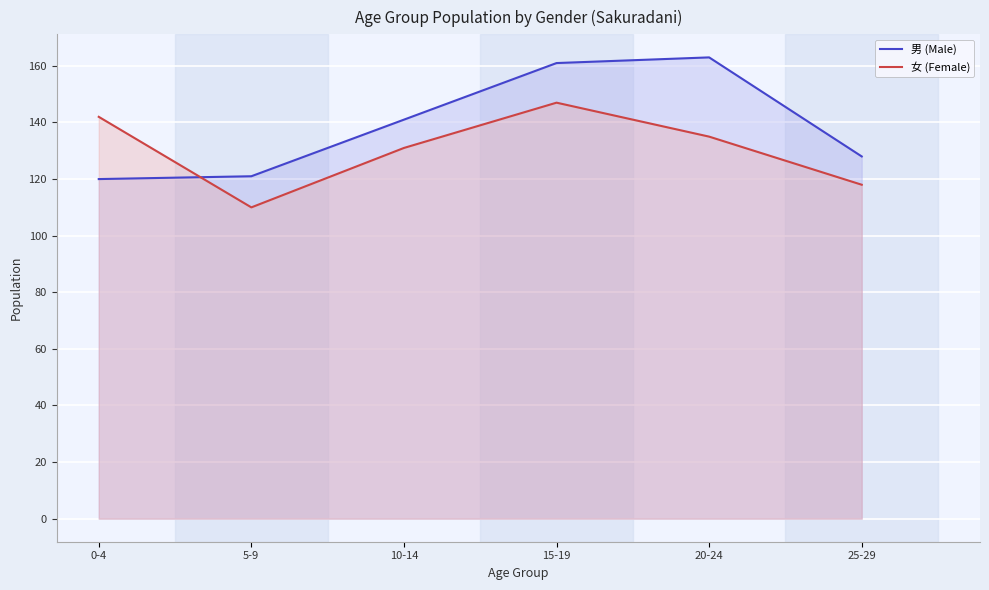

Which category has the lowest value across all series?

5-9